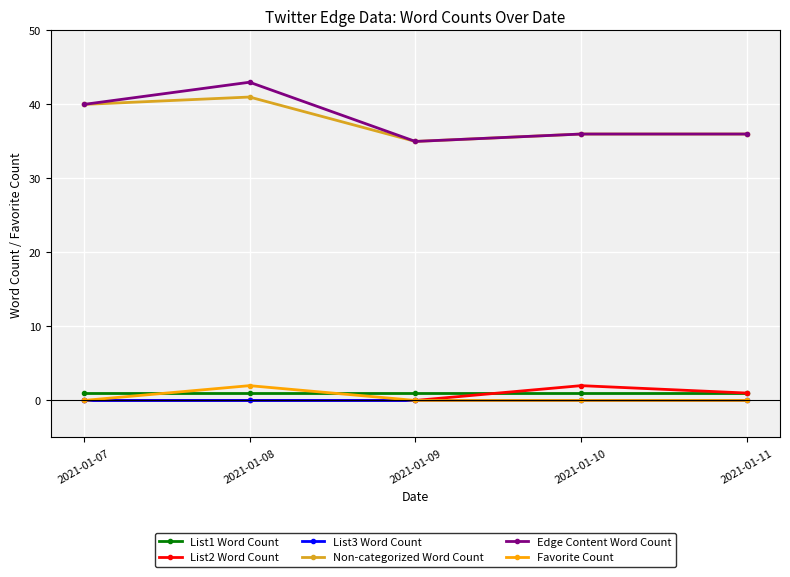

Is the value of Non-categorized Word Count at 2021-01-09 greater than the value of Edge Content Word Count at 2021-01-07?

No